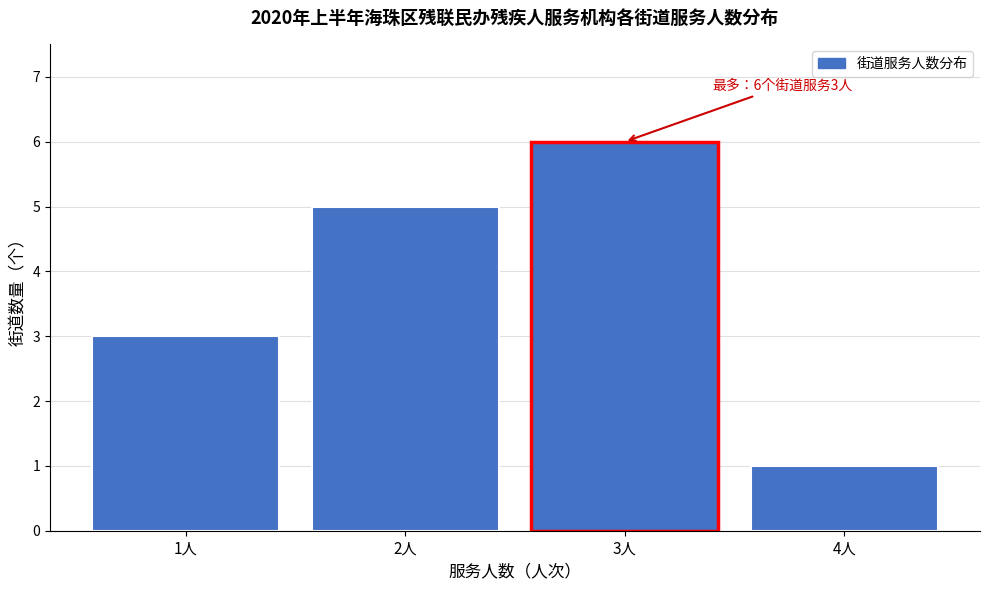

Reading left to right, list all the values displayed in this chart.

1人=3	2人=5	3人=6	4人=1